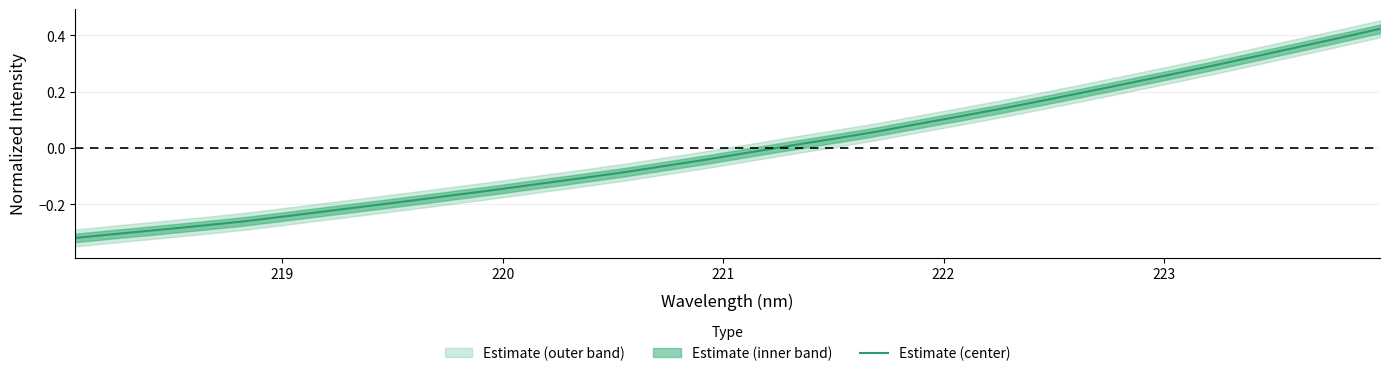

Count the number of values greater than 0.

15